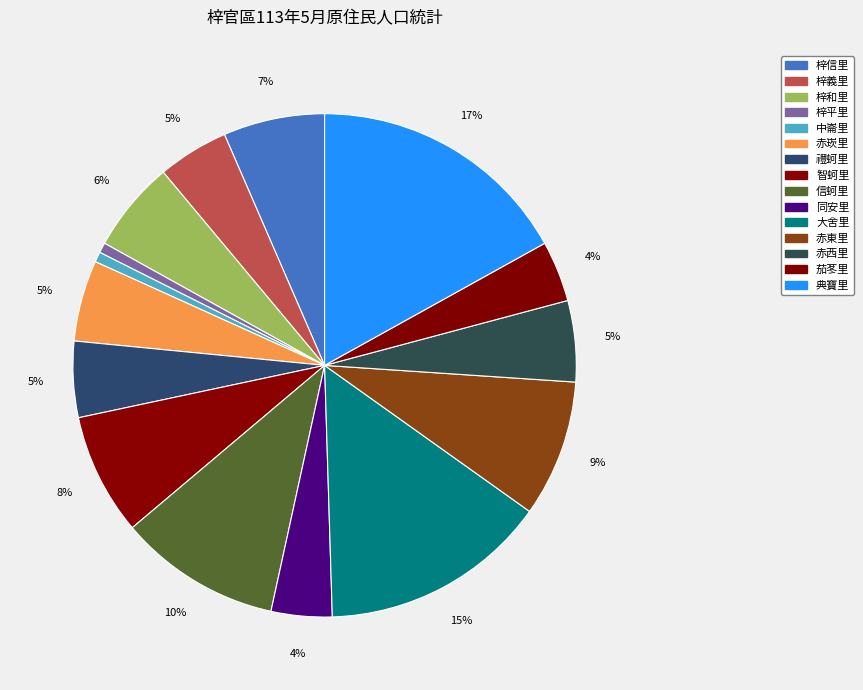

Which slice is the smallest?

梓平里